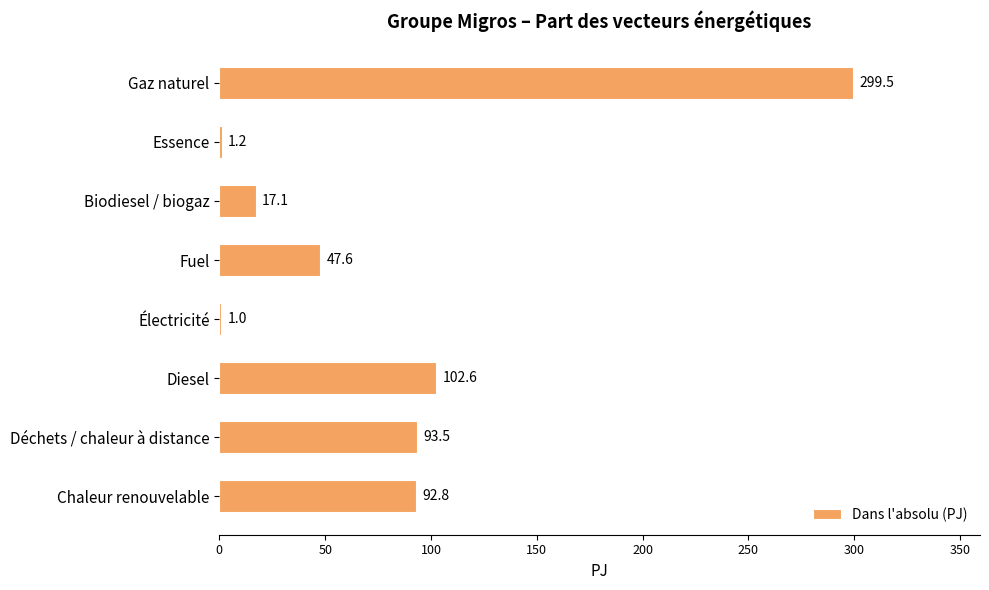

True or false: the data shows 17.1 at Biodiesel / biogaz.

True